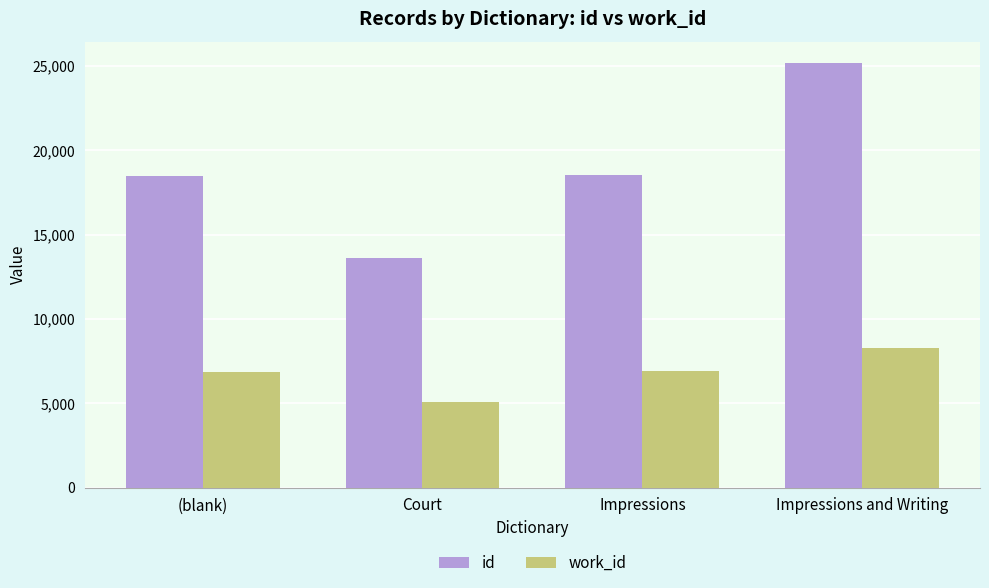

What is the label of the 2nd bar from the right?

Impressions